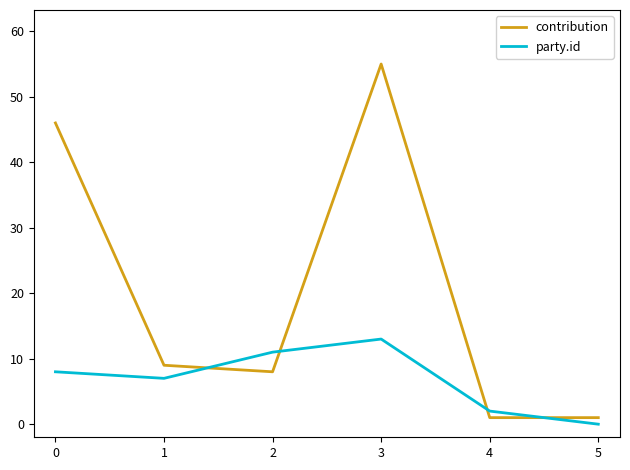

How many interior local peaks does the contribution series have?

1